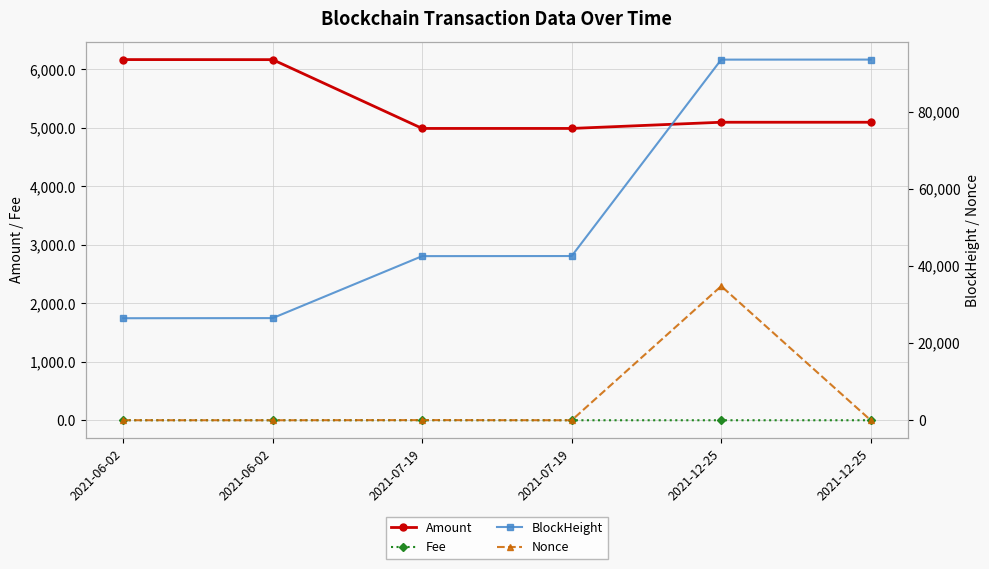

Which series has the largest range (max minus min)?

BlockHeight